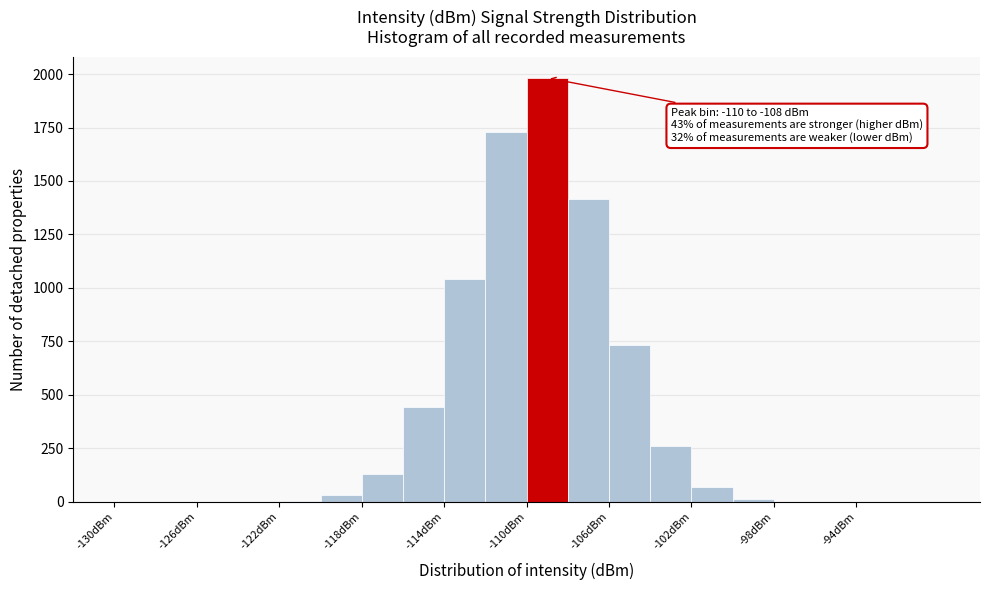

Over which range of the x-axis is the bar tallest?

-110 to -108